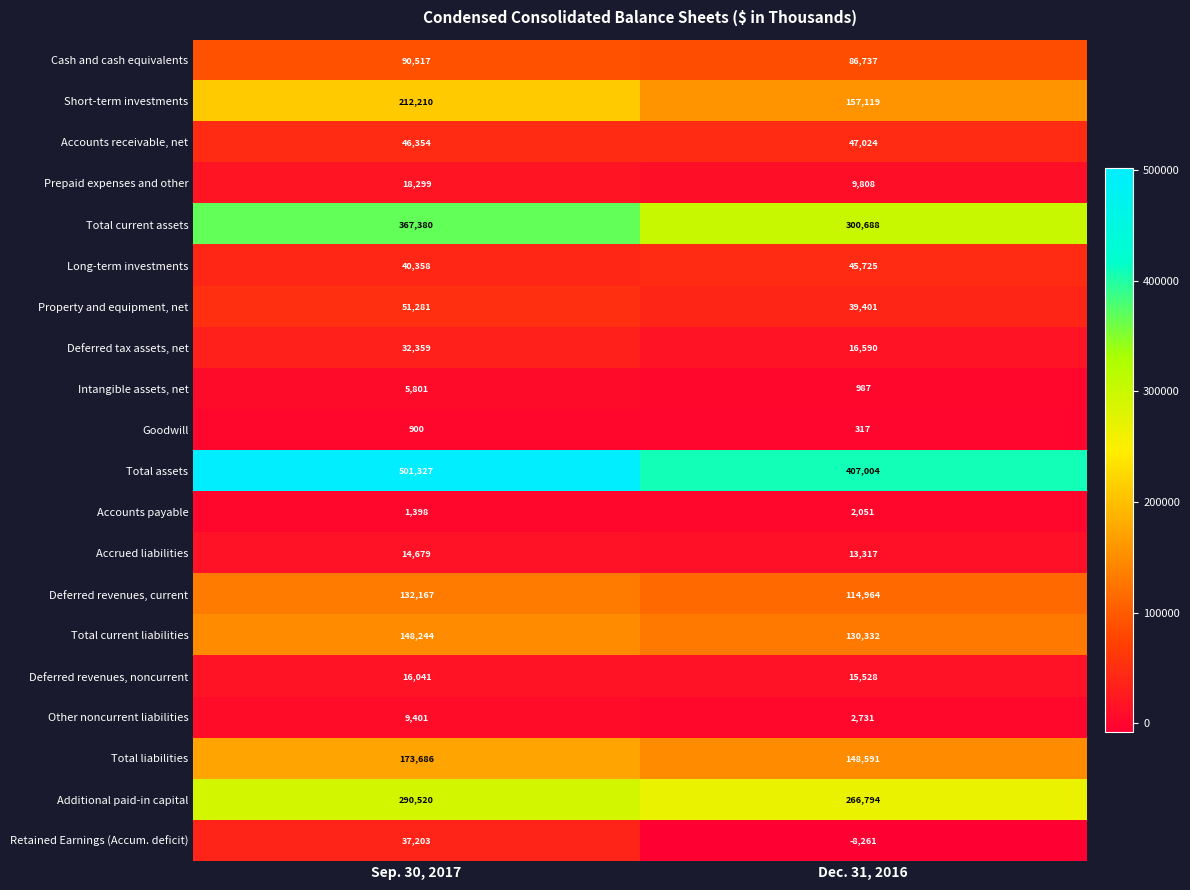

At Dec. 31, 2016, list the series in order from largest to smallest.

Total assets, Total current assets, Additional paid-in capital, Short-term investments, Total liabilities, Total current liabilities, Deferred revenues, current, Cash and cash equivalents, Accounts receivable, net, Long-term investments, Property and equipment, net, Deferred tax assets, net, Deferred revenues, noncurrent, Accrued liabilities, Prepaid expenses and other, Other noncurrent liabilities, Accounts payable, Intangible assets, net, Goodwill, Retained Earnings (Accum. deficit)